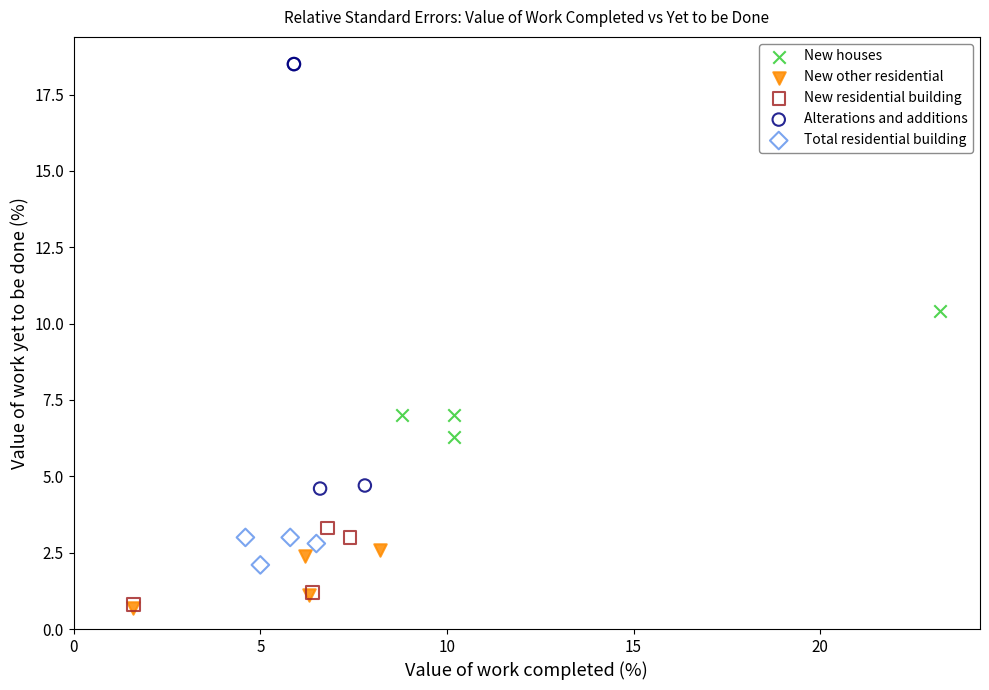

Which series reaches the maximum Y coordinate?

Alterations and additions